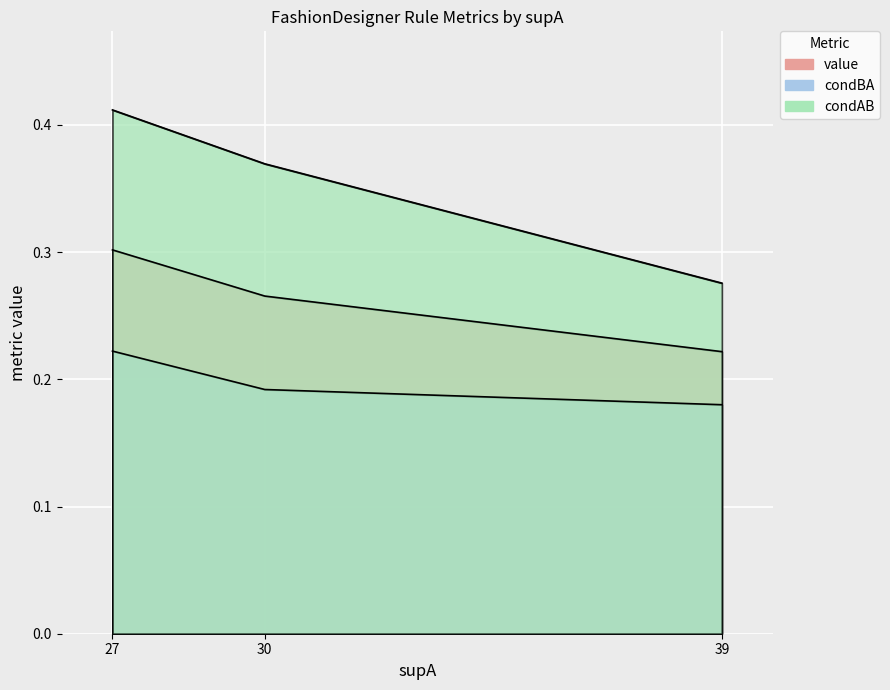

True or false: condBA and value cross at least once.

False